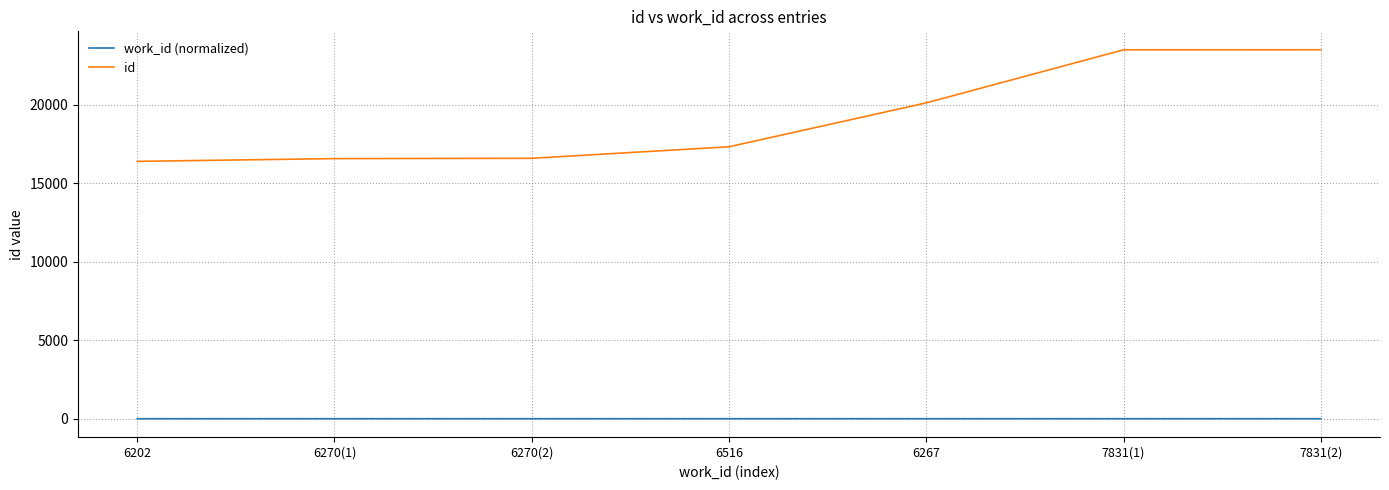

What is the approximate value of id at 6516?

17333.0